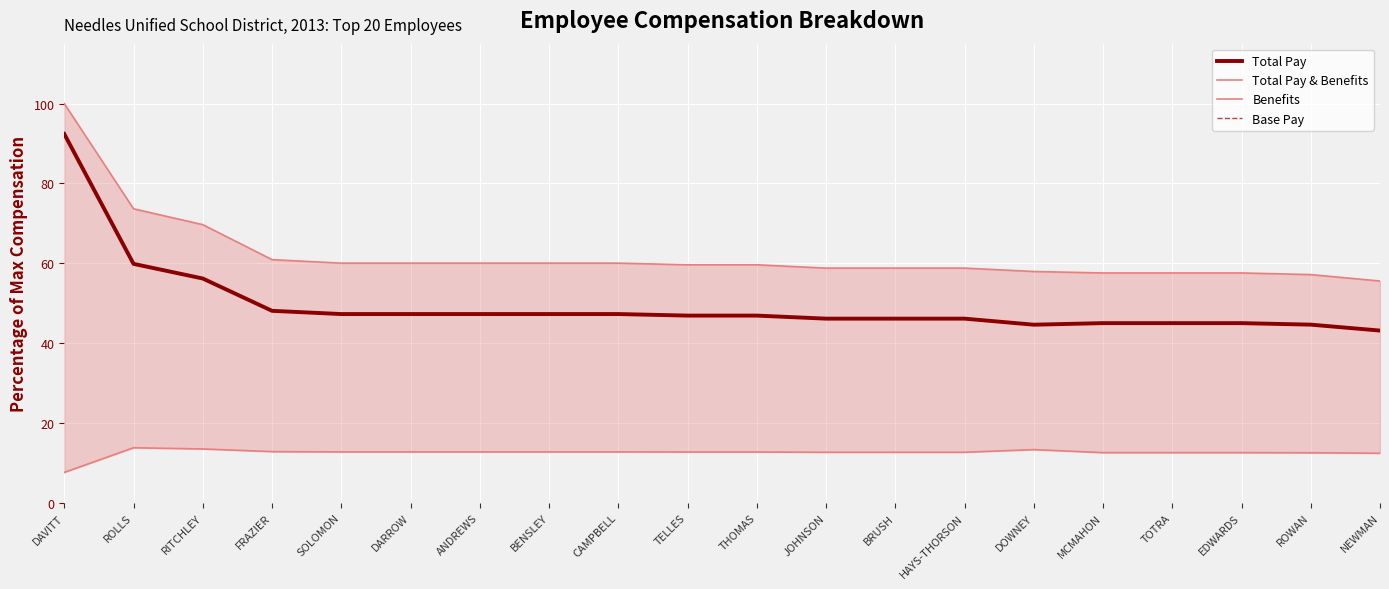

Rank the series by their maximum value, from lowest to highest.

Benefits, Total Pay, Base Pay, Total Pay & Benefits